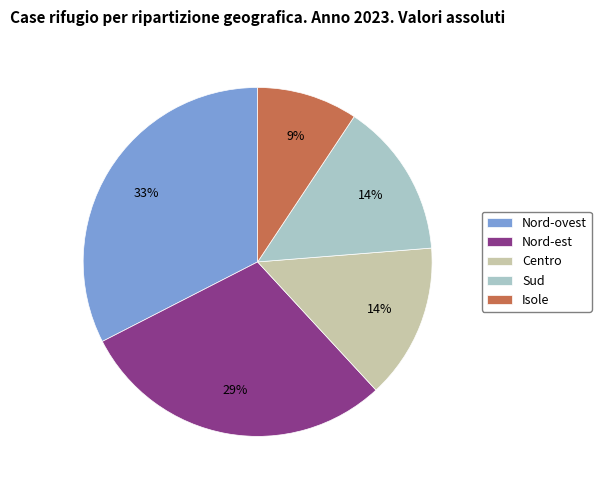

Do Nord-est and Centro together represent more than half of the pie?

No